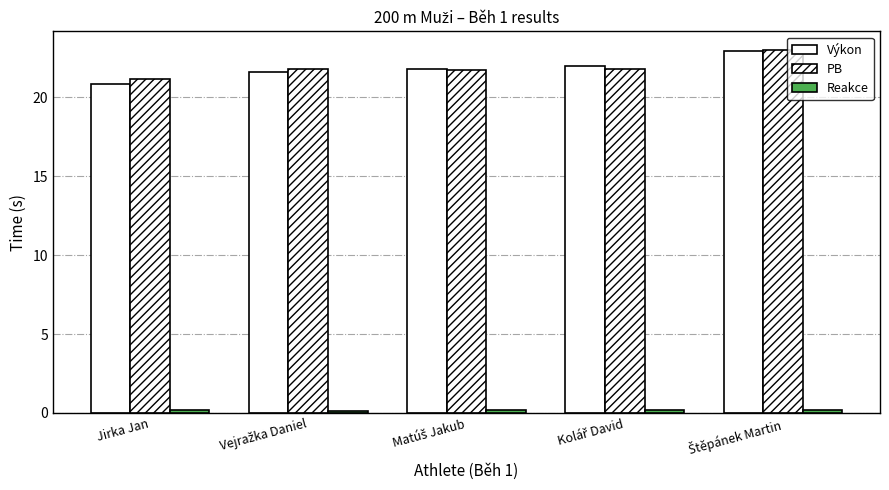

How many bars are there in each group?

3